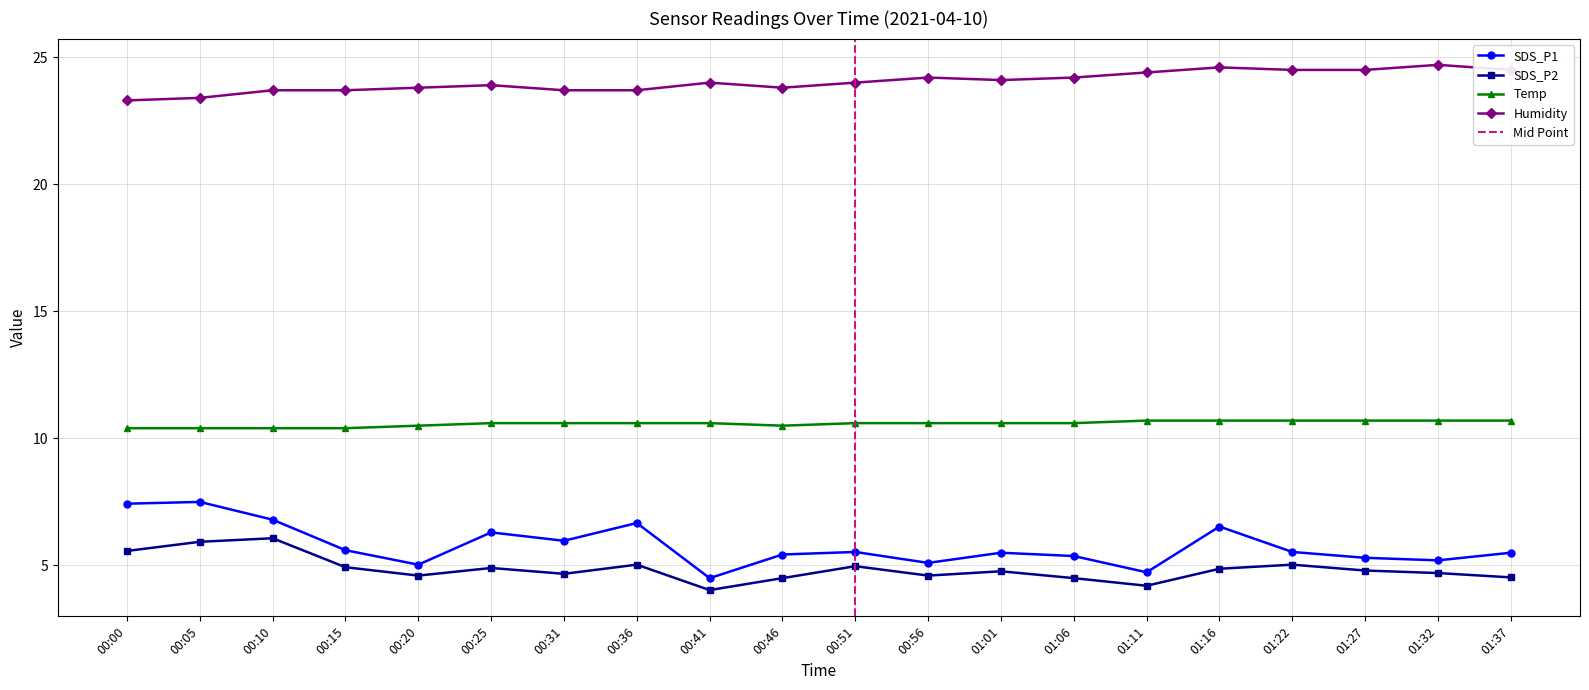

True or false: SDS_P2 and Humidity cross at least once.

False